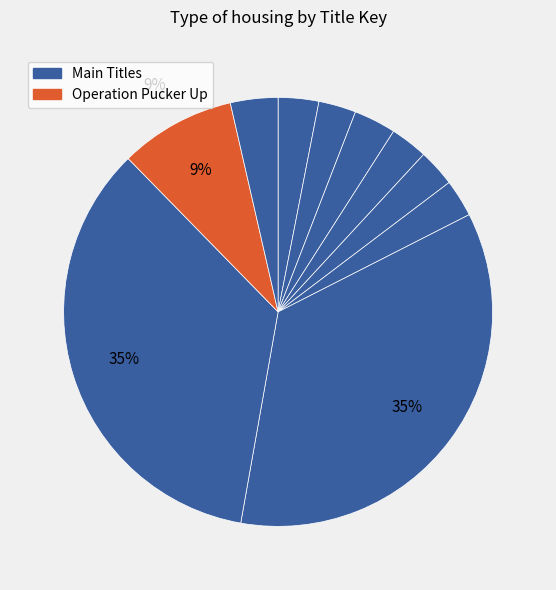

How many slices are in this pie chart?

10